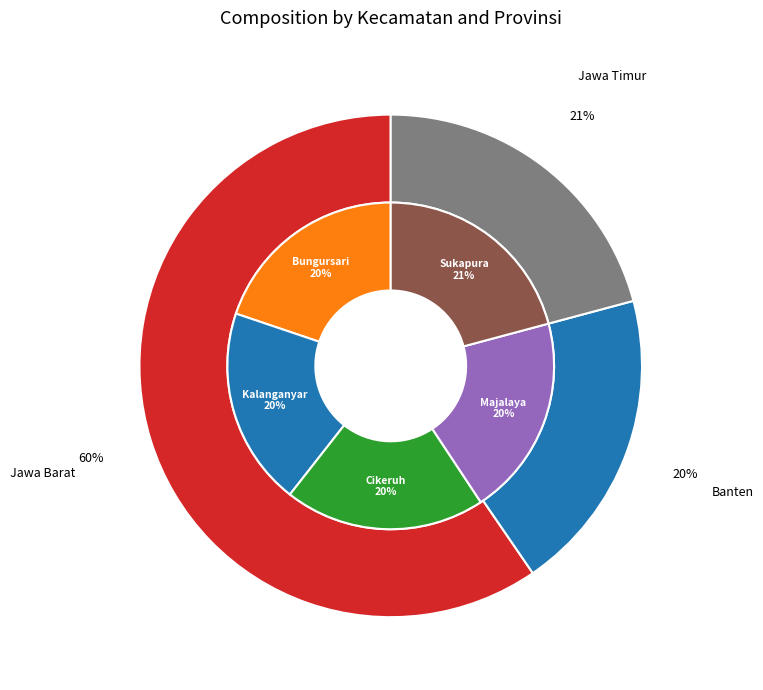

How many slices are in this pie chart?

5